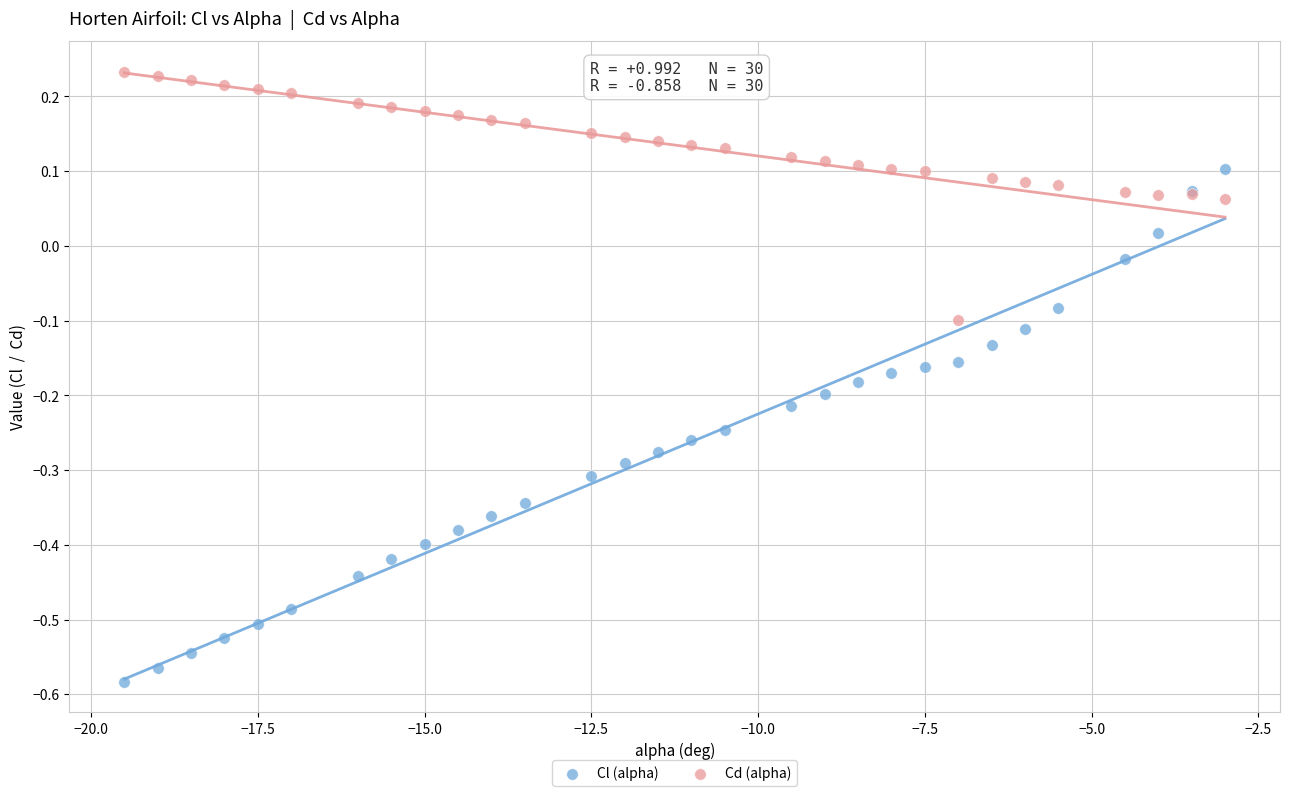

Which series has the widest spread of Y values?

Cl (alpha)